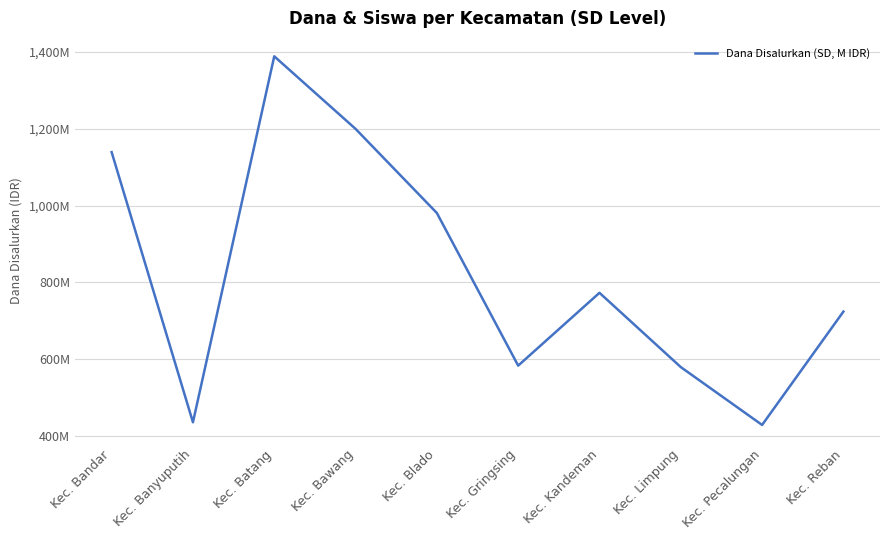

What is the value of the 6th point from the left?

583425000